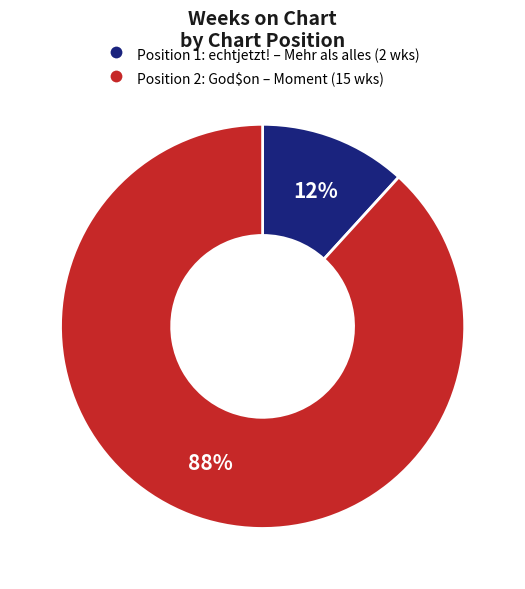

To the nearest percent, what is the average slice percentage?

50%